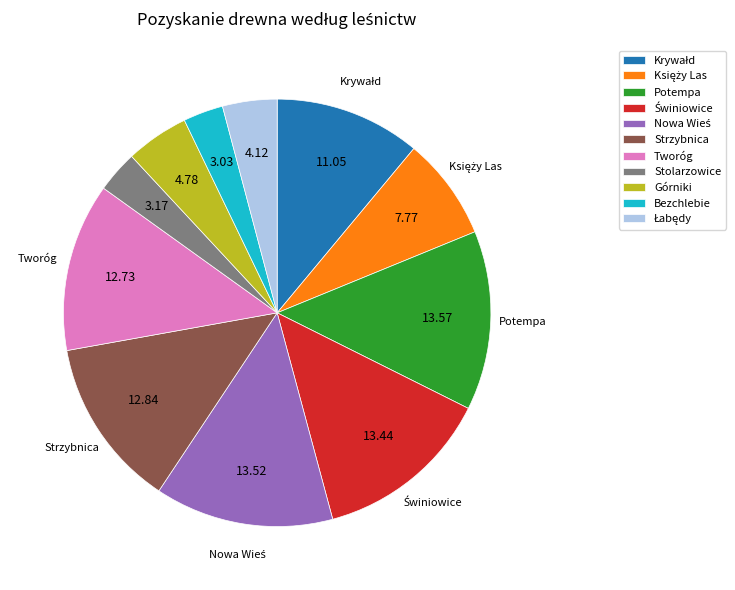

Is Tworóg the majority of the pie?

No